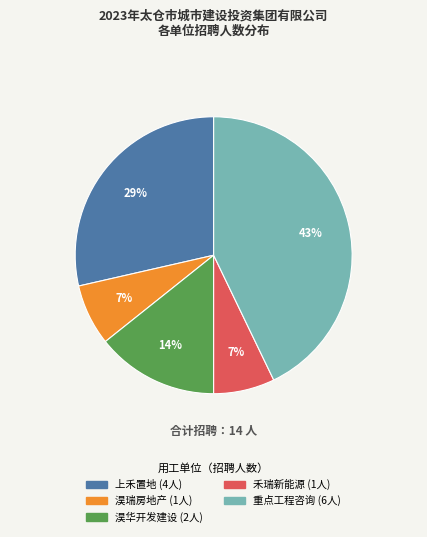

To the nearest percent, what is the average slice percentage?

20%